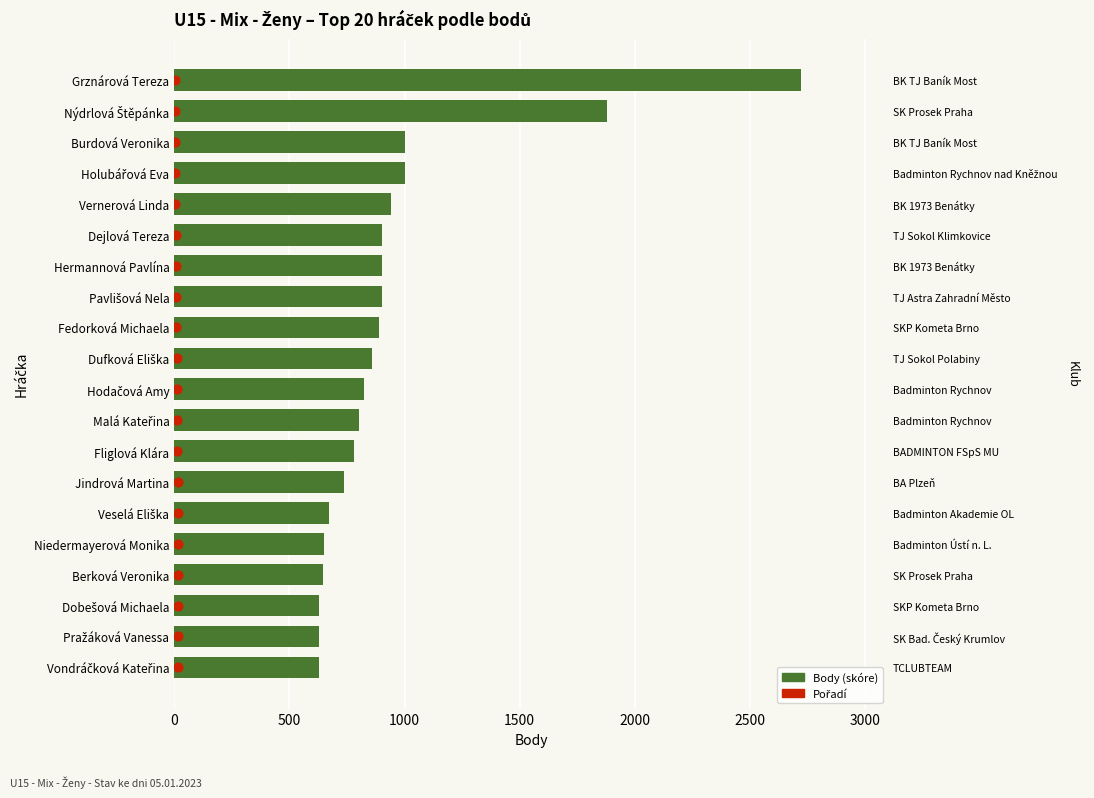

What are all the series names shown in the legend?

Body (skóre), Pořadí